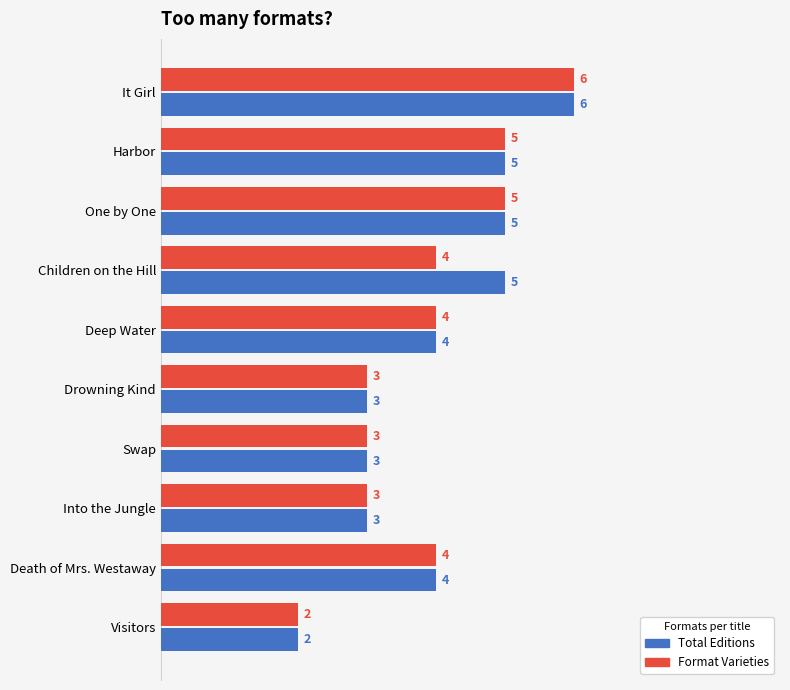

Is it true that Format Varieties equals 5 at Harbor?

True